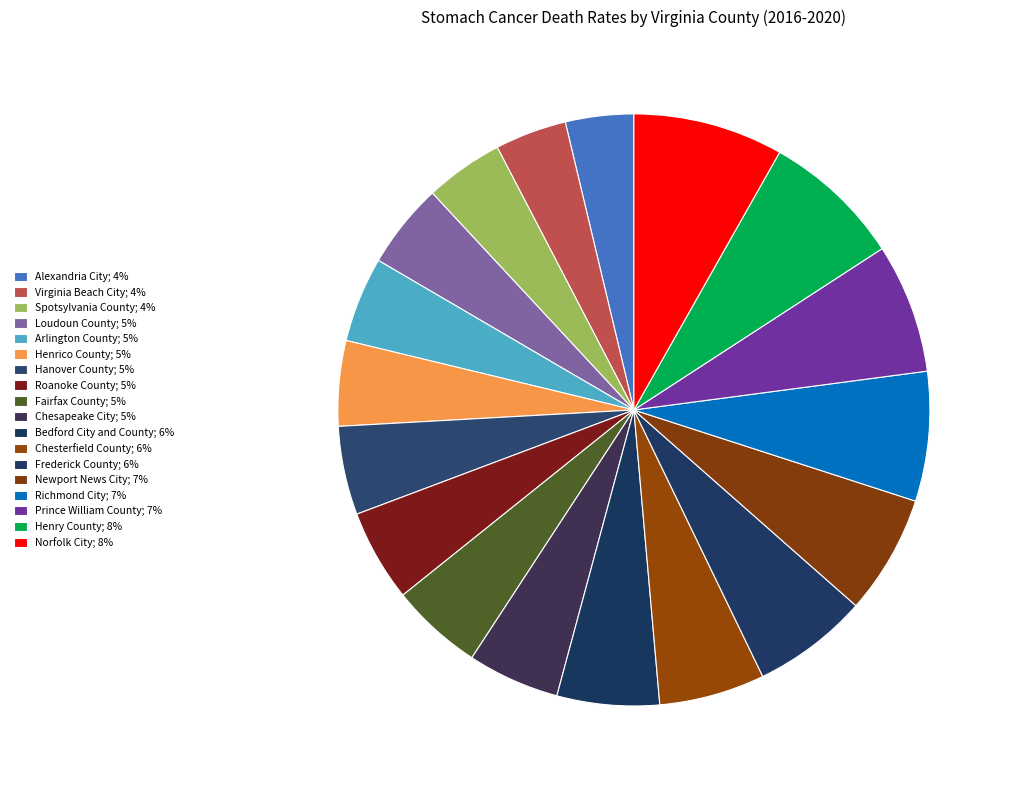

What is the change in value from Frederick County to Henry County?

+0.7